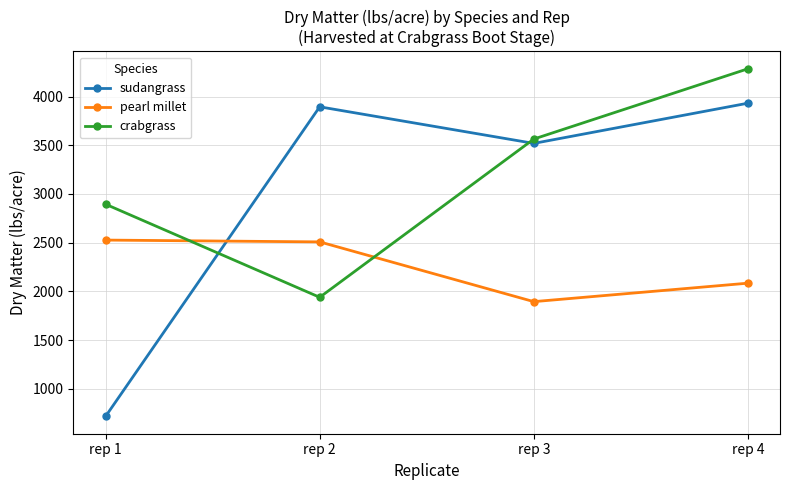

The value of crabgrass at rep 2 is 1939.9. True or false?

True